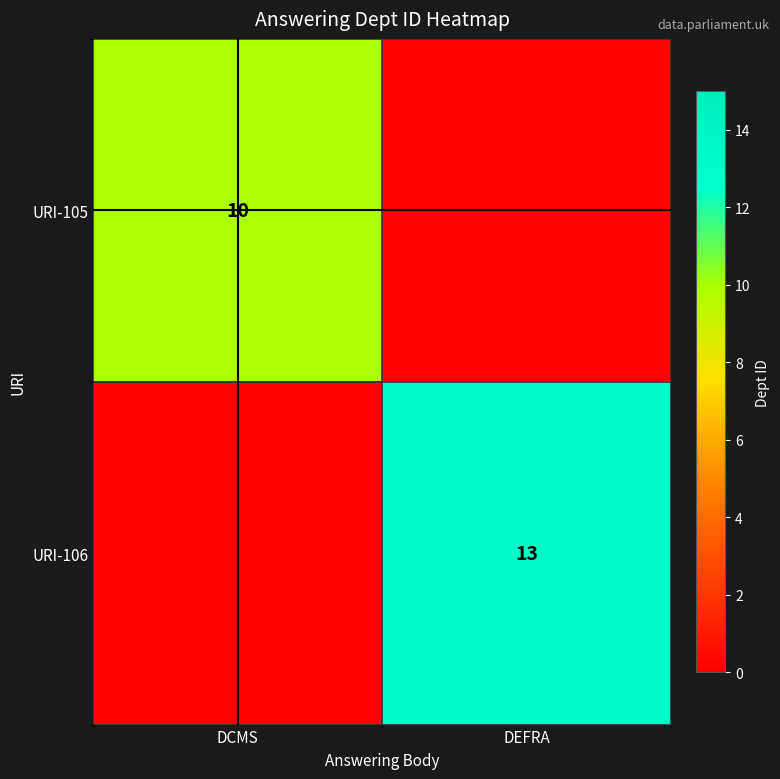

Which has a higher value, DCMS or DEFRA?

DCMS